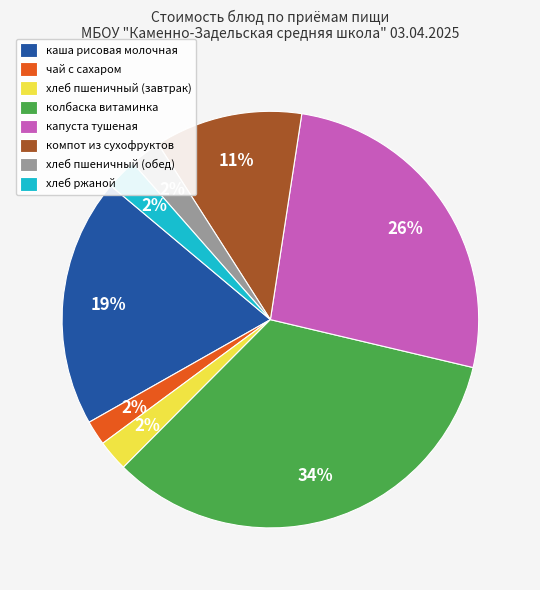

True or false: каша рисовая молочная accounts for 19% of the total.

True